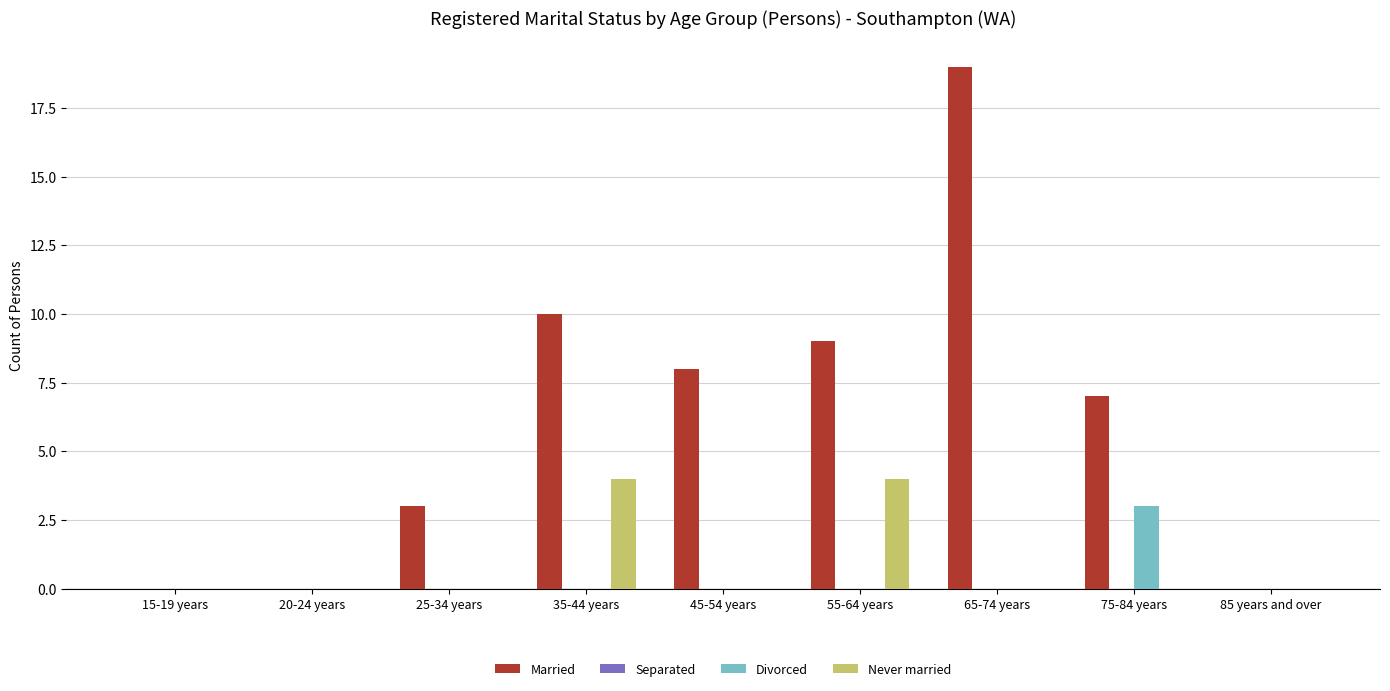

Which series has the largest range (max minus min)?

Married